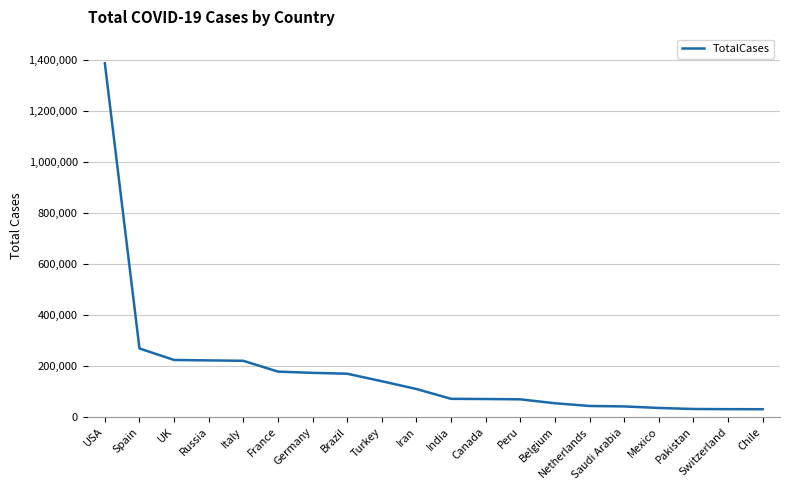

Does the chart display data point markers on the line(s)?

No